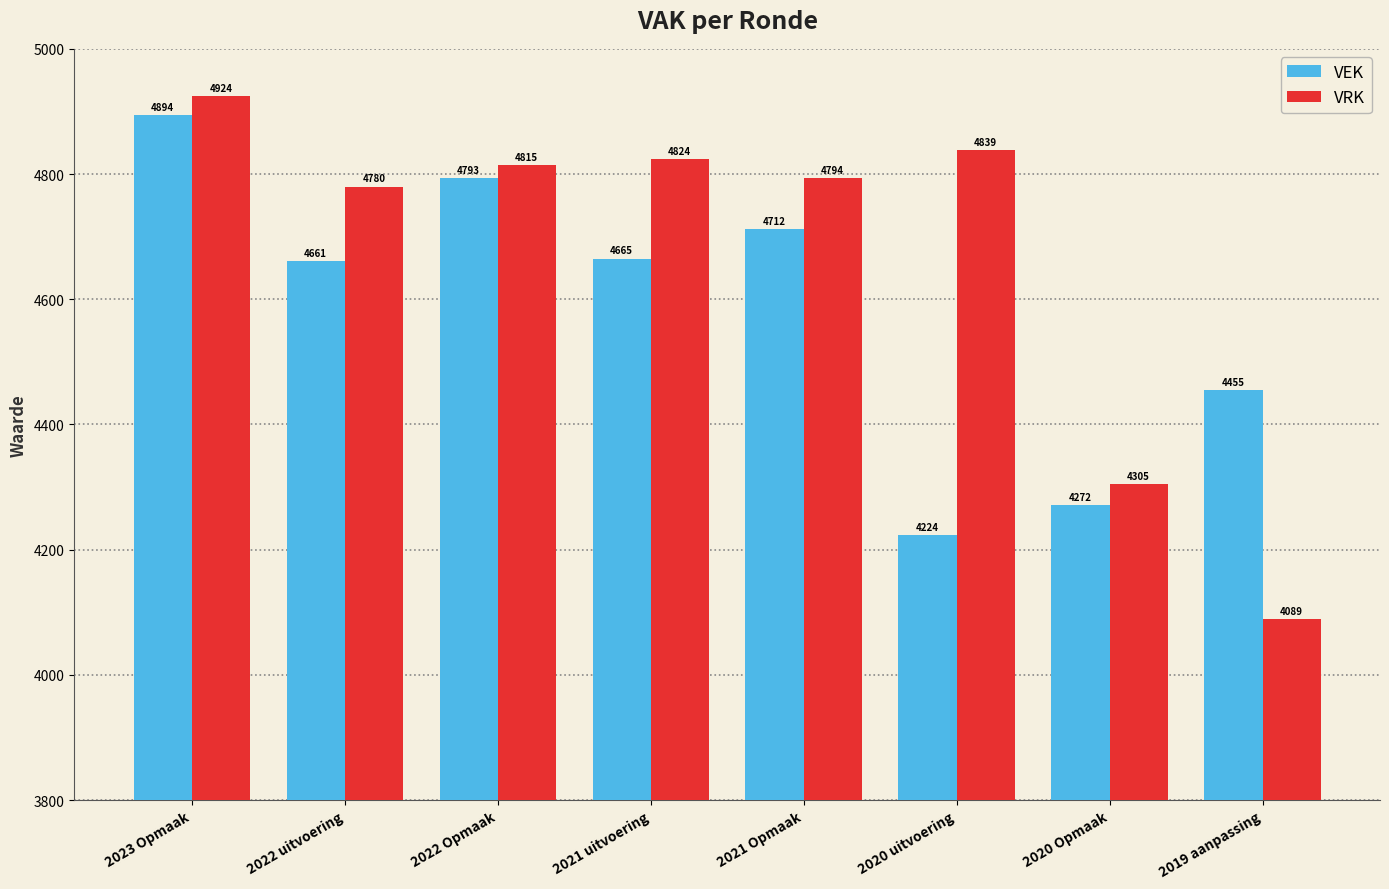

Rank the series by their maximum value, from lowest to highest.

VEK, VRK